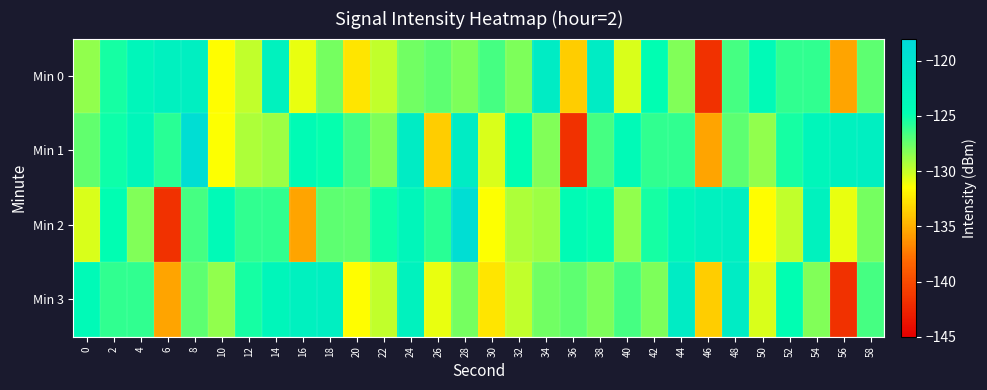

What is the maximum value shown in the chart?

-119.0